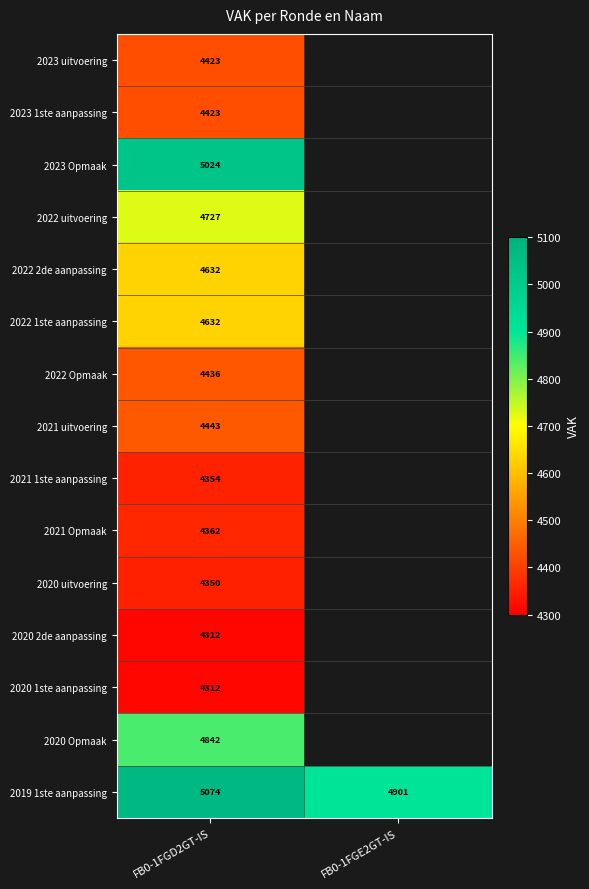

True or false: 2020 2de aanpassing has a value of 2034 at FB0-1FGD2GT-IS.

False